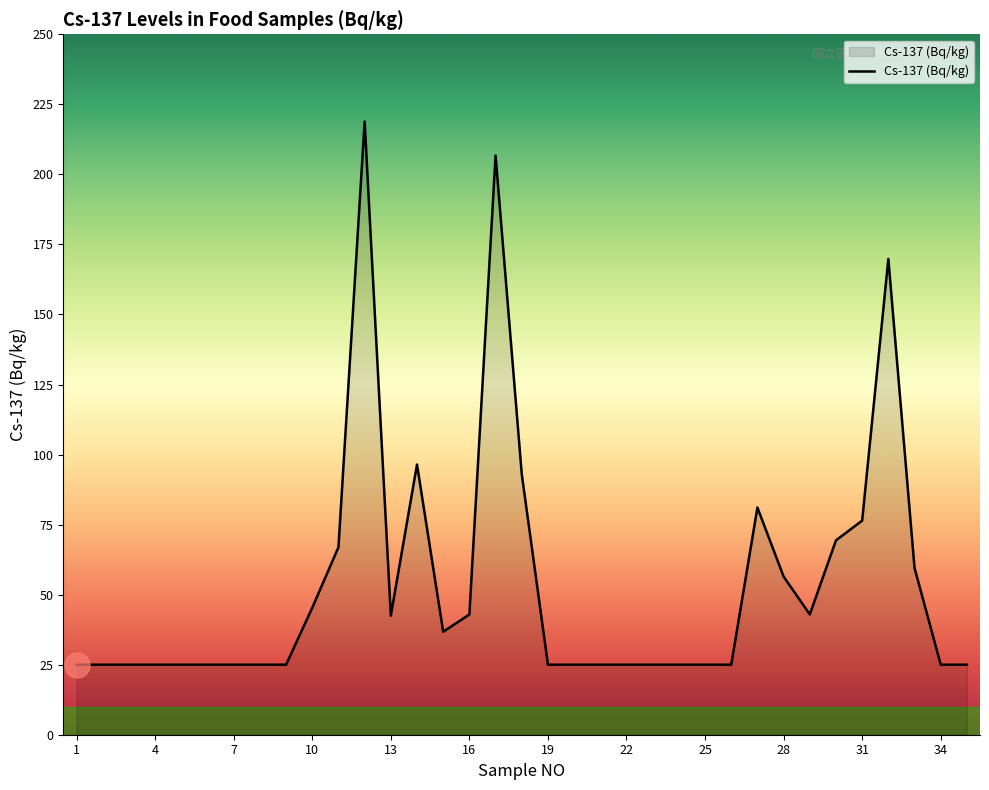

What is the difference between the maximum and minimum values?

193.8